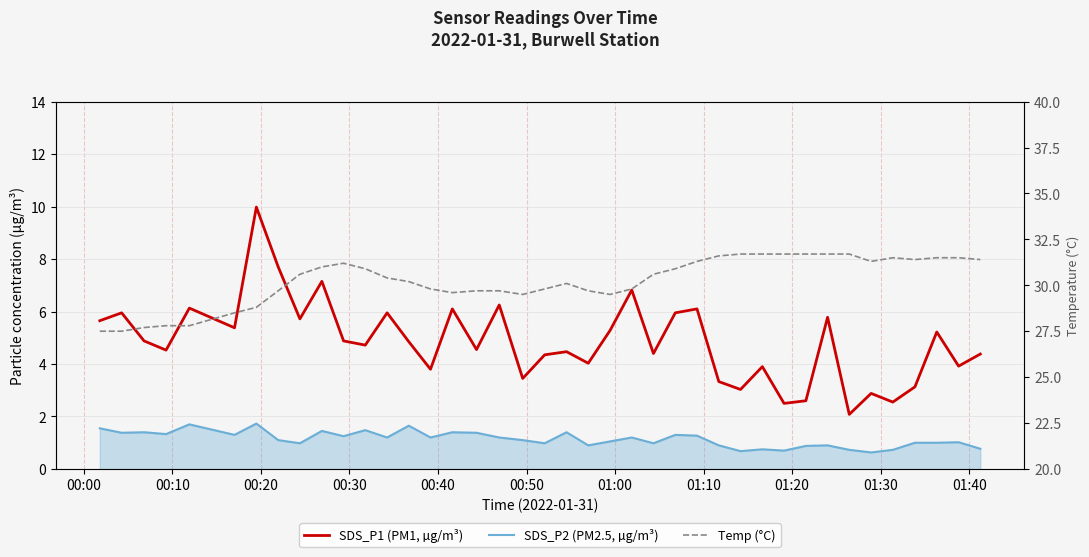

The value of SDS_P1 (PM1, µg/m³) at 20 is 7.2. True or false?

False